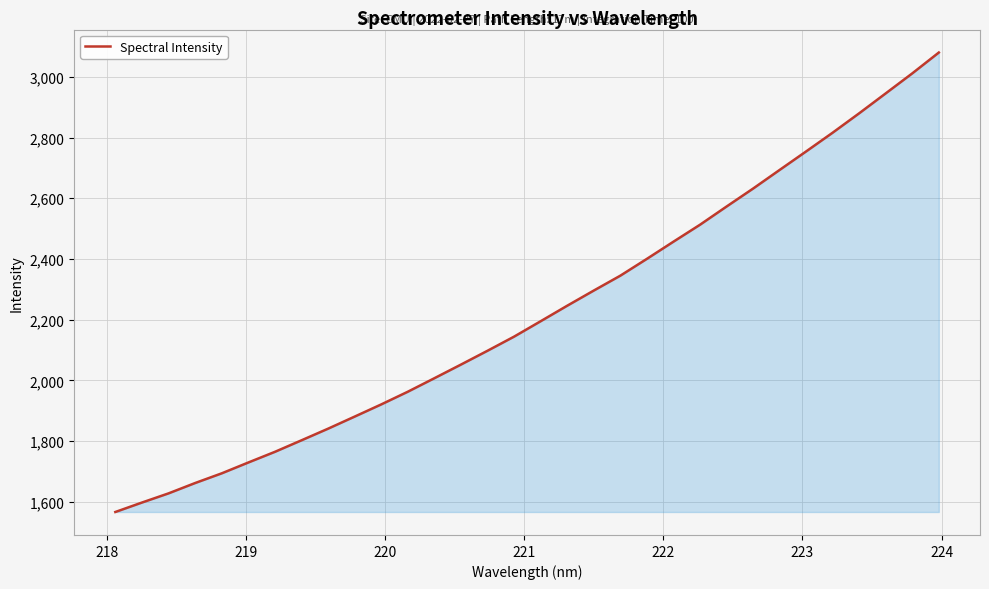

What is the maximum value shown in the chart?

3080.2